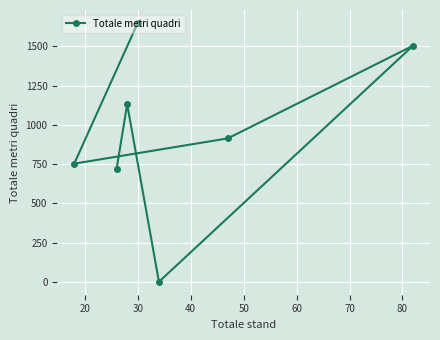

What is the sum of all values?

6672